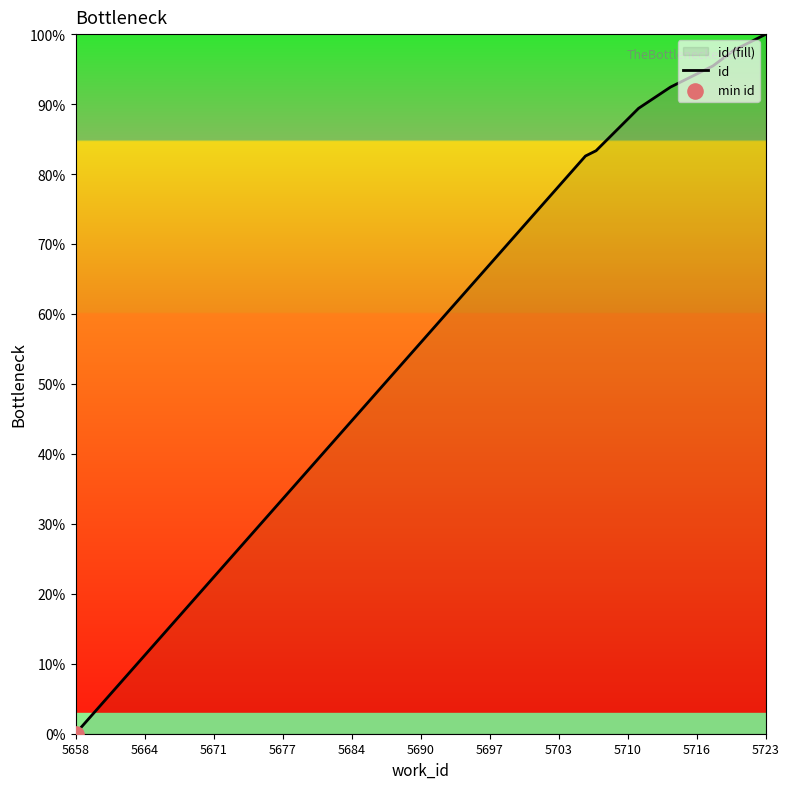

Which label corresponds to the largest value in the chart?

5723